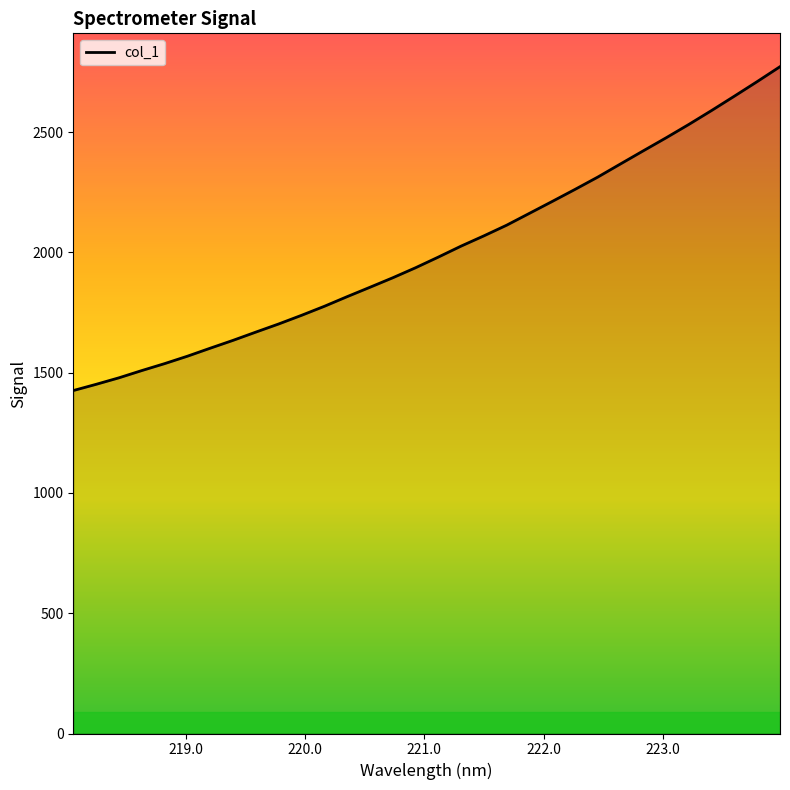

How many series are shown in this chart?

1